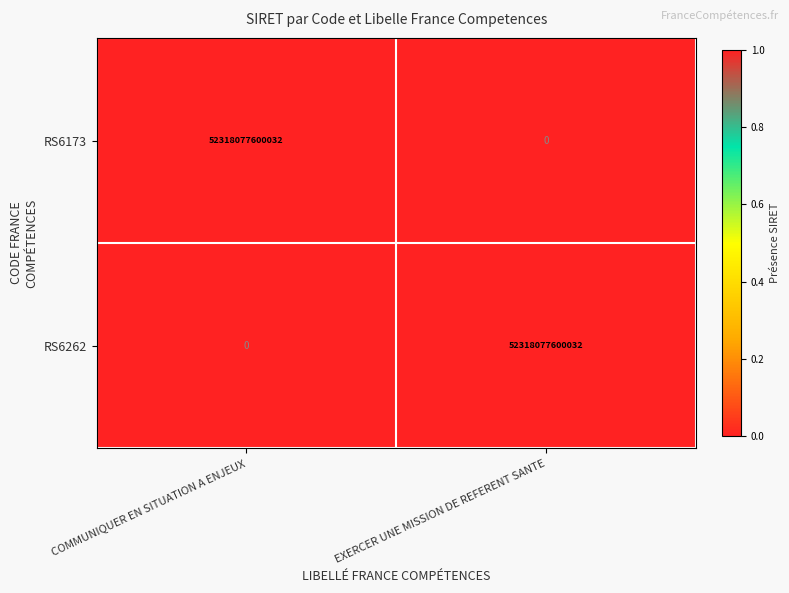

What is the spread (max minus min) of values at COMMUNIQUER EN SITUATION A ENJEUX?

52318077600032